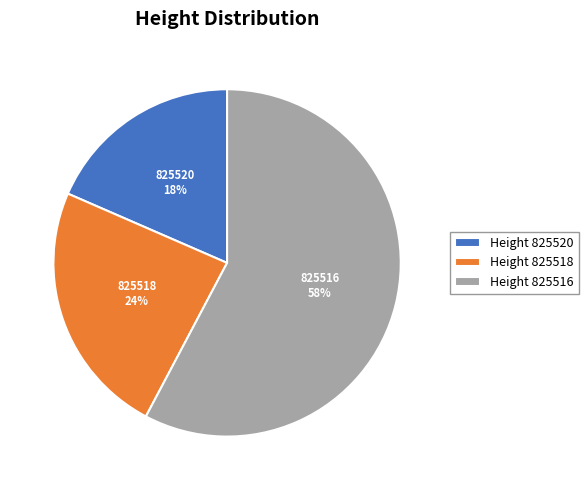

Is the sum of Height 825520 and Height 825516 greater than half?

Yes